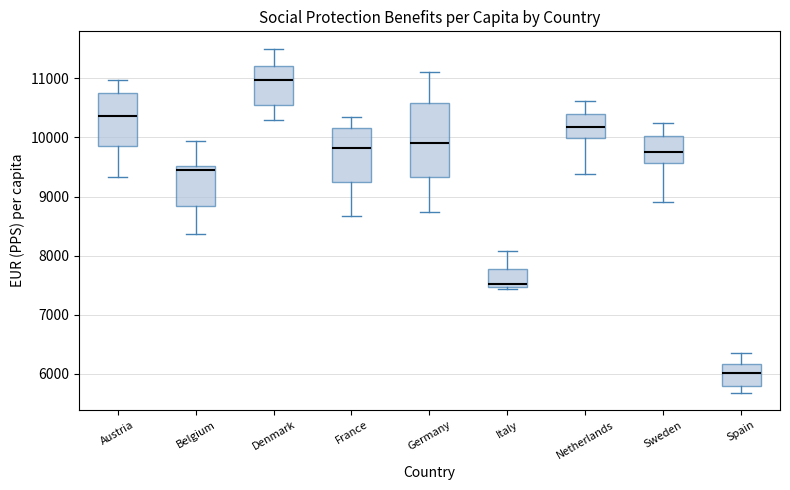

Where is the upper edge of the box for Belgium on the y-axis? The values are not printed on the chart, so give them approximately, as read against the axis.

9500